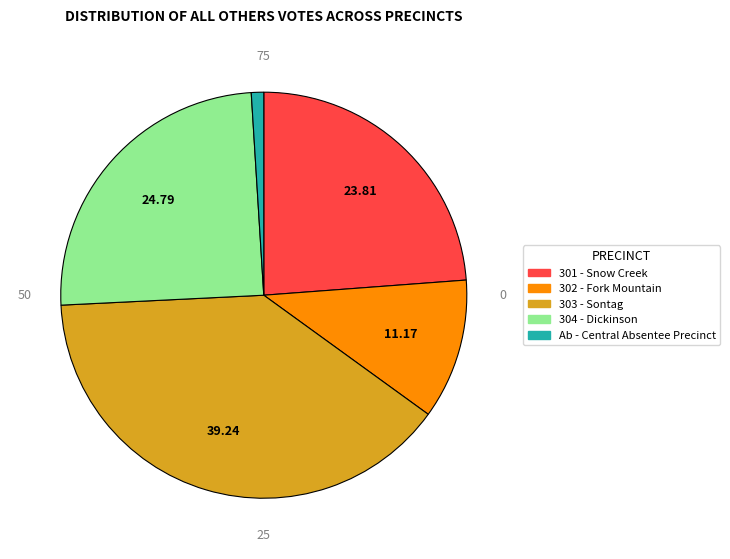

How many slices are in this pie chart?

5